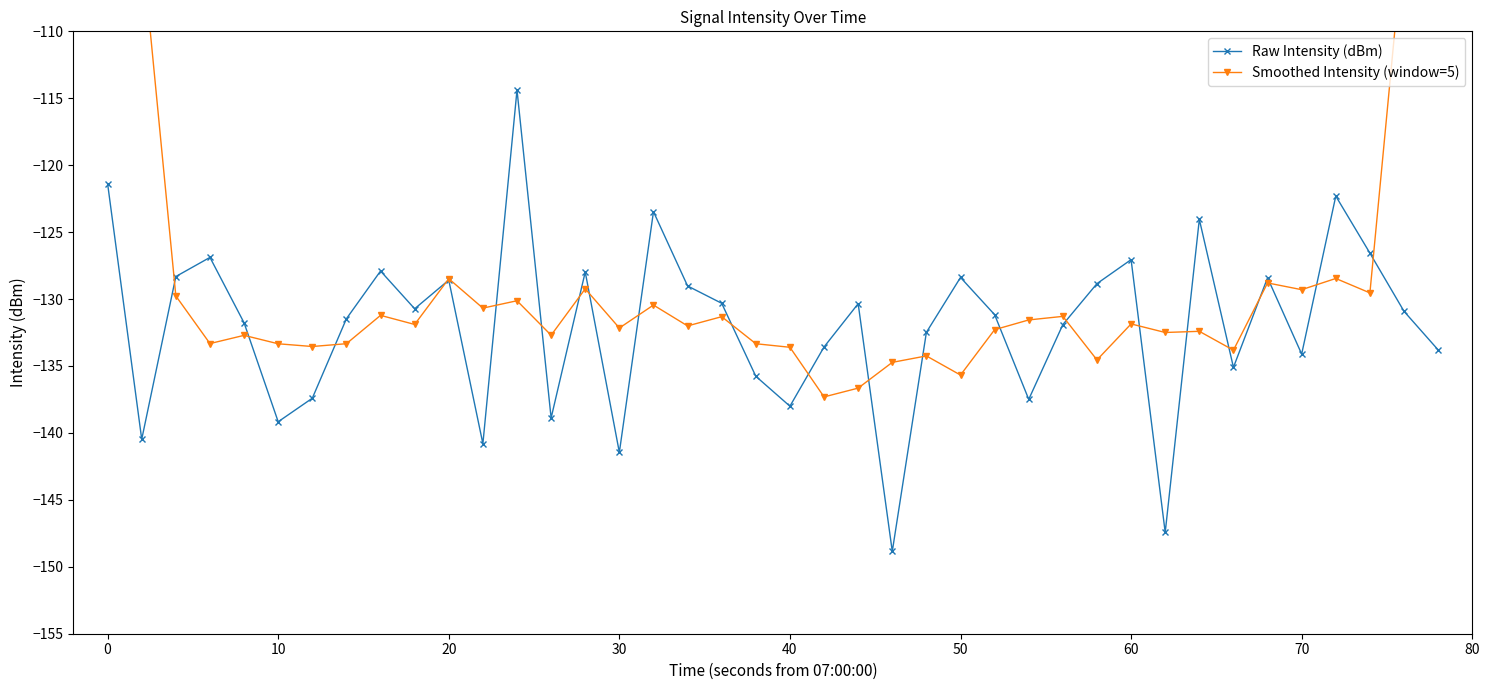

True or false: Raw Intensity (dBm) has more than 2 points higher than both neighbors.

True